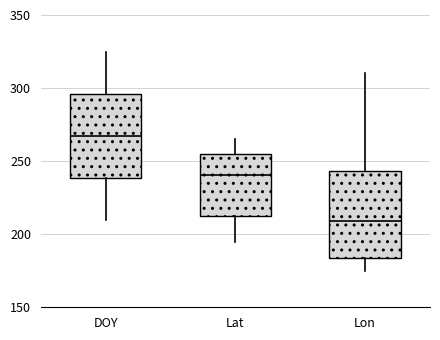

Reading left to right, transcribe this box plot: for each box, give where its median line is, the range the box spans, and where its two whiskers end, as read against the y-axis. The values are not printed on the chart, so give them approximately, as read against the axis.

DOY: median 270, box 240 to 295, whiskers 210 to 325
Lat: median 240, box 210 to 255, whiskers 195 to 265
Lon: median 210, box 185 to 245, whiskers 175 to 310